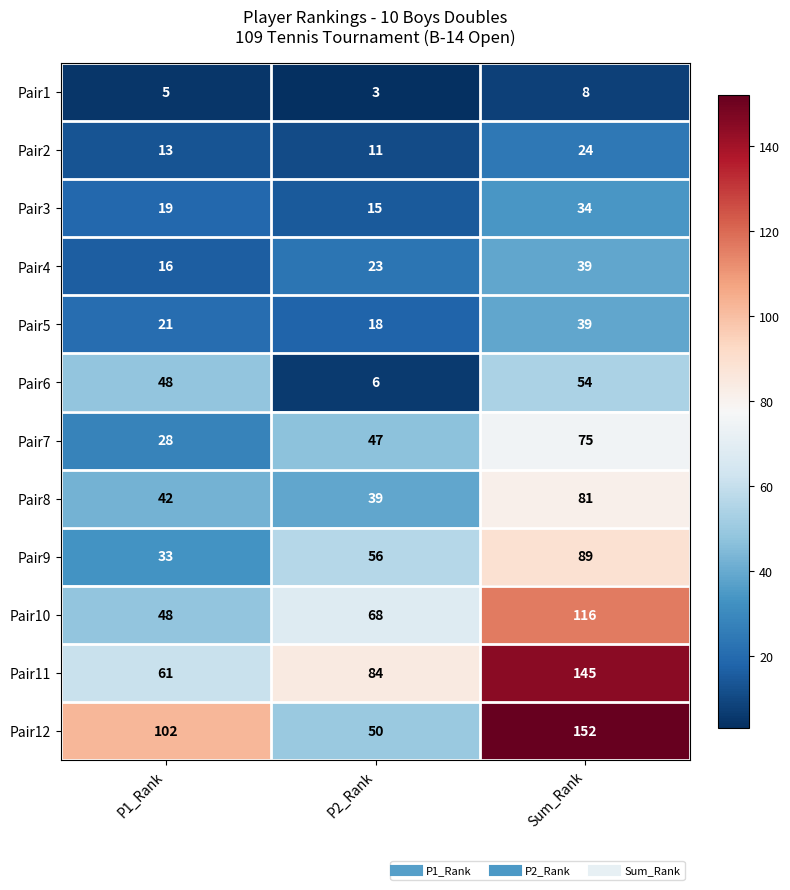

At how many categories does at least one series exceed 141?

1